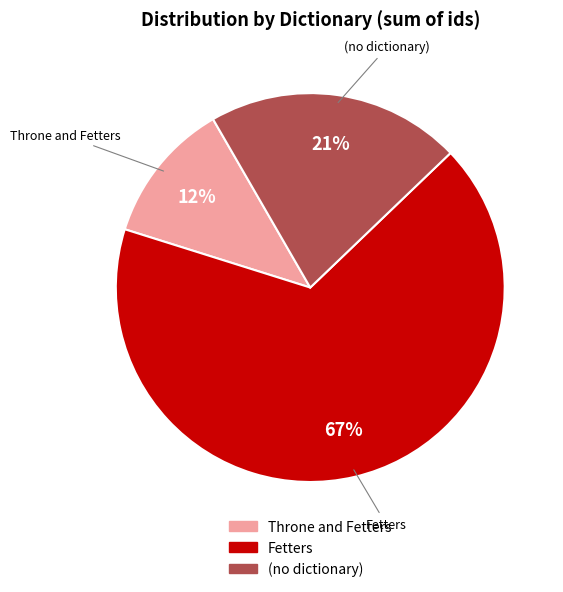

Does any single category account for the majority?

Yes